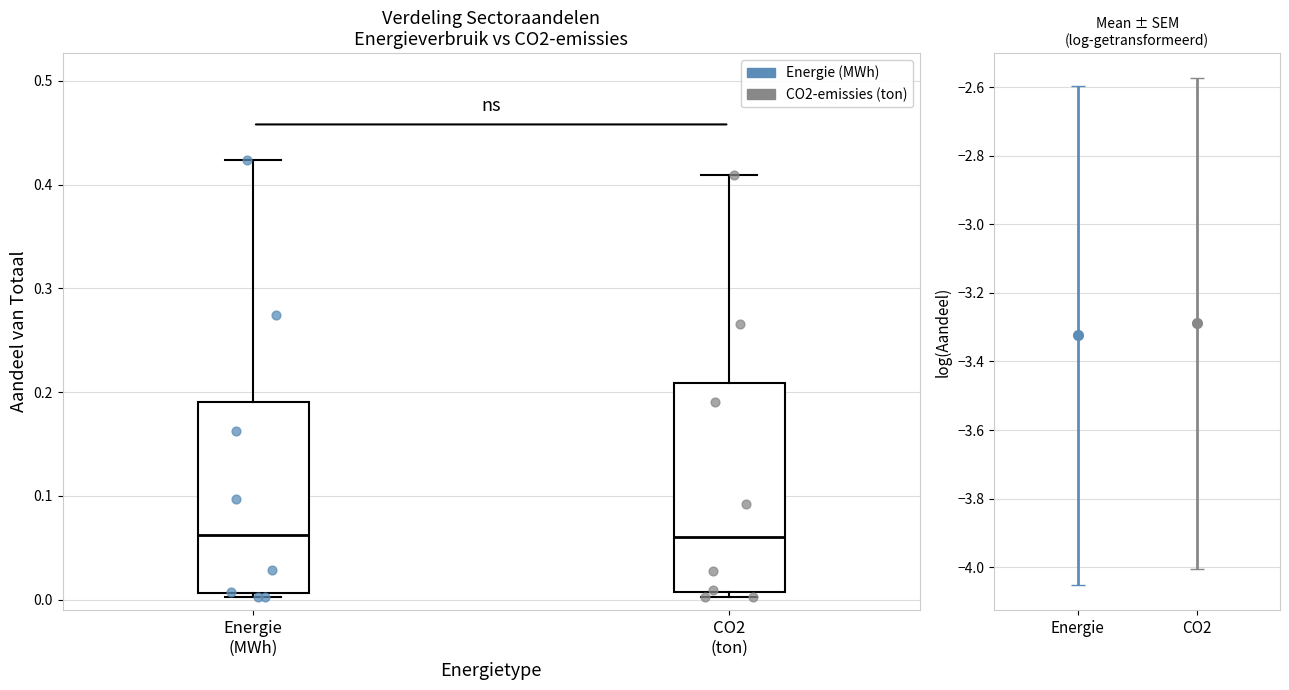

Reading left to right, read every box against the y-axis: the position of its median line, the range the box covers, and the ends of its whiskers. The values are not printed on the chart, so give them approximately, as read against the axis.

Energie (MWh): median 0.06, box 0.01 to 0.19, whiskers 0.00 to 0.42
CO2 (ton): median 0.06, box 0.01 to 0.21, whiskers 0.00 to 0.41